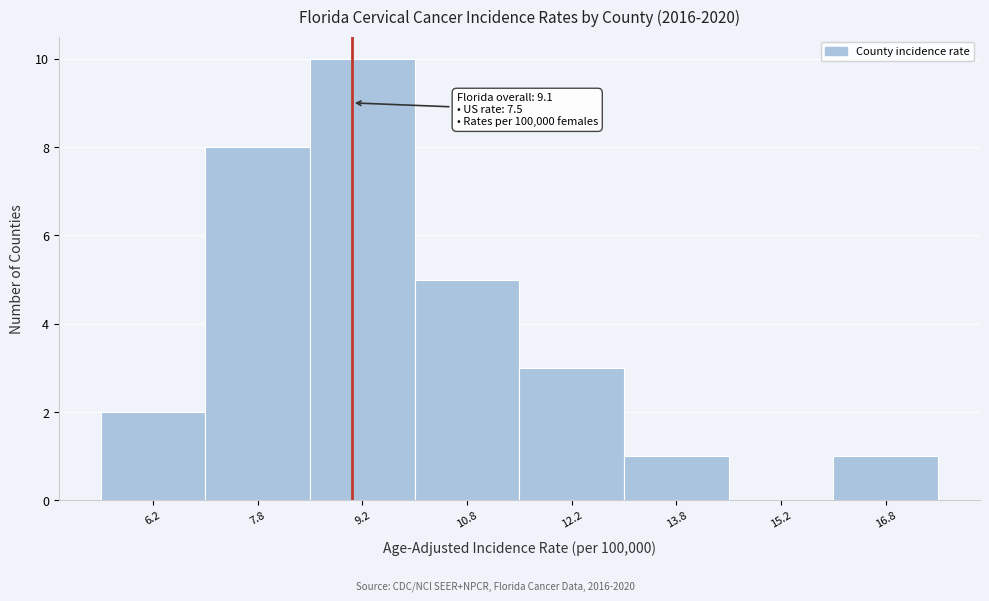

Which range on the x-axis has the tallest bar?

8.5 to 10.0